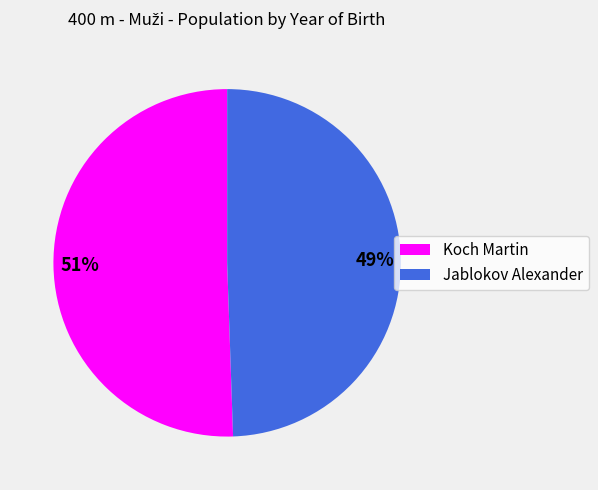

What is the smallest slice in the pie chart?

Jablokov Alexander